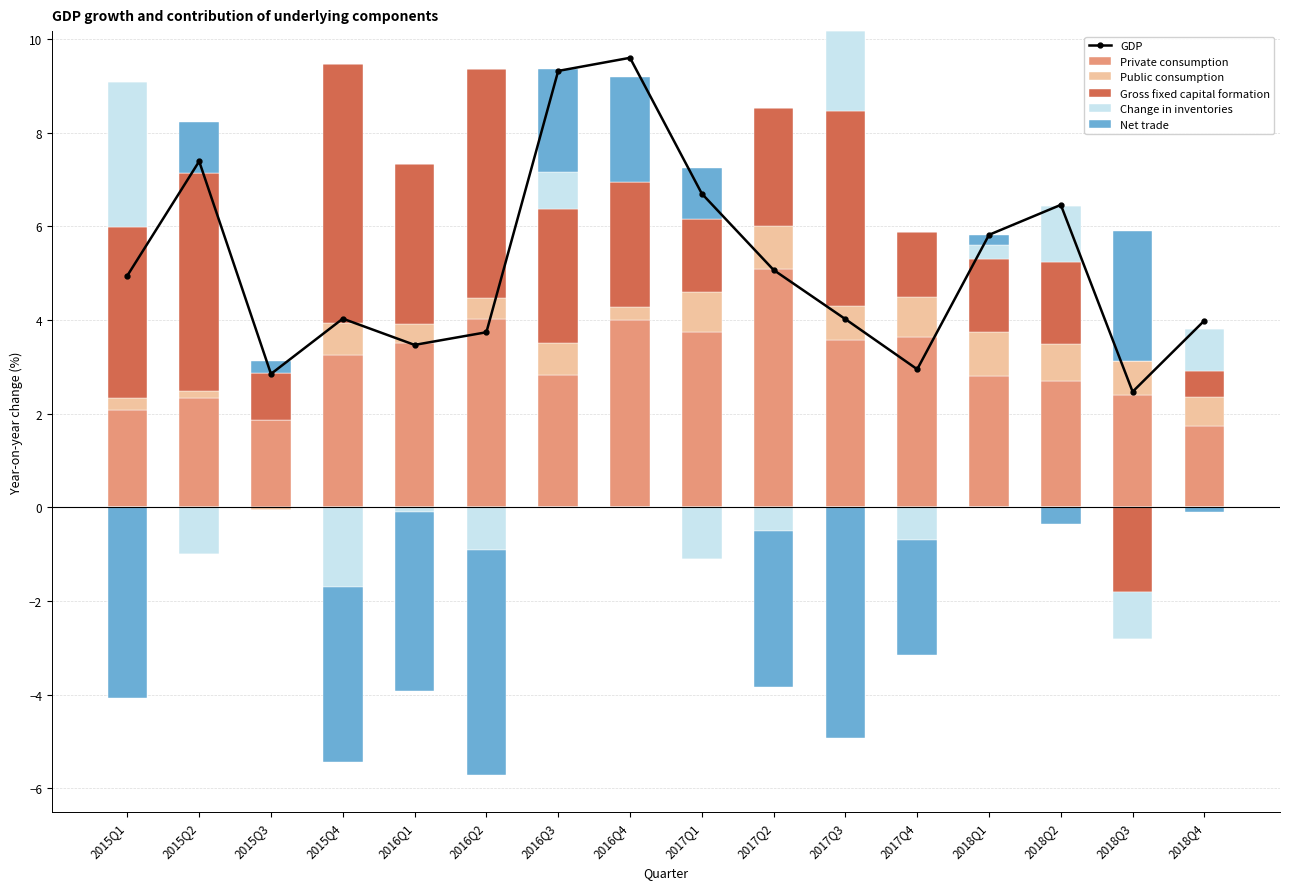

What is the sum of all GDP values?

82.8